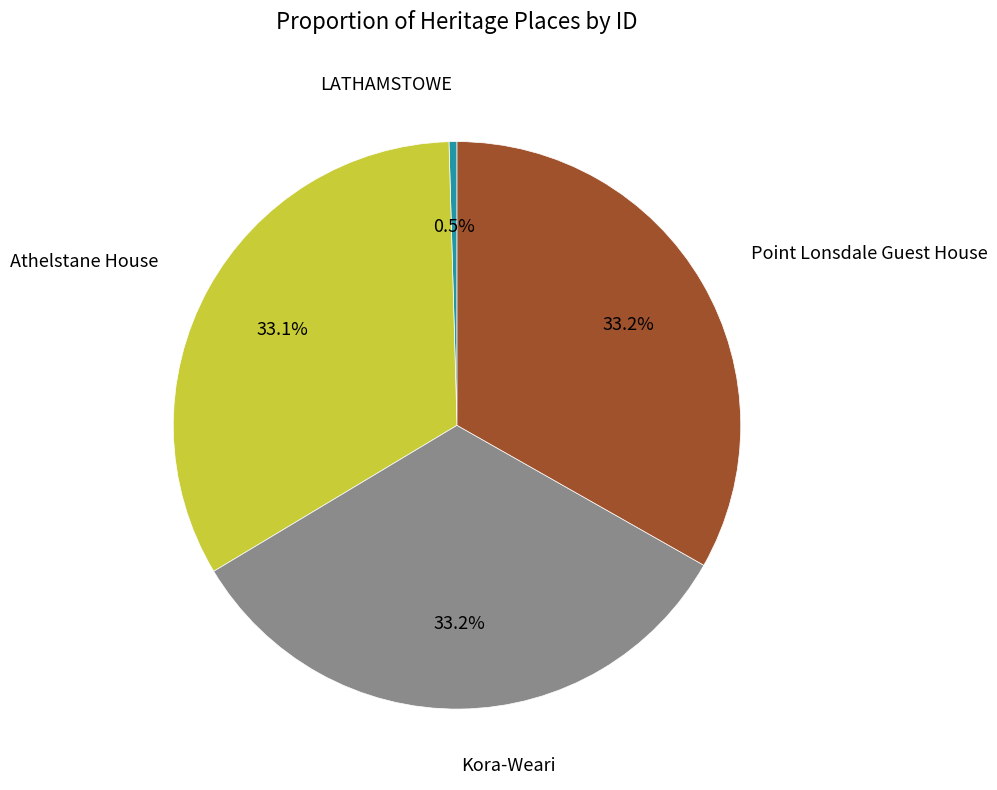

Count the number of slices in the pie.

4